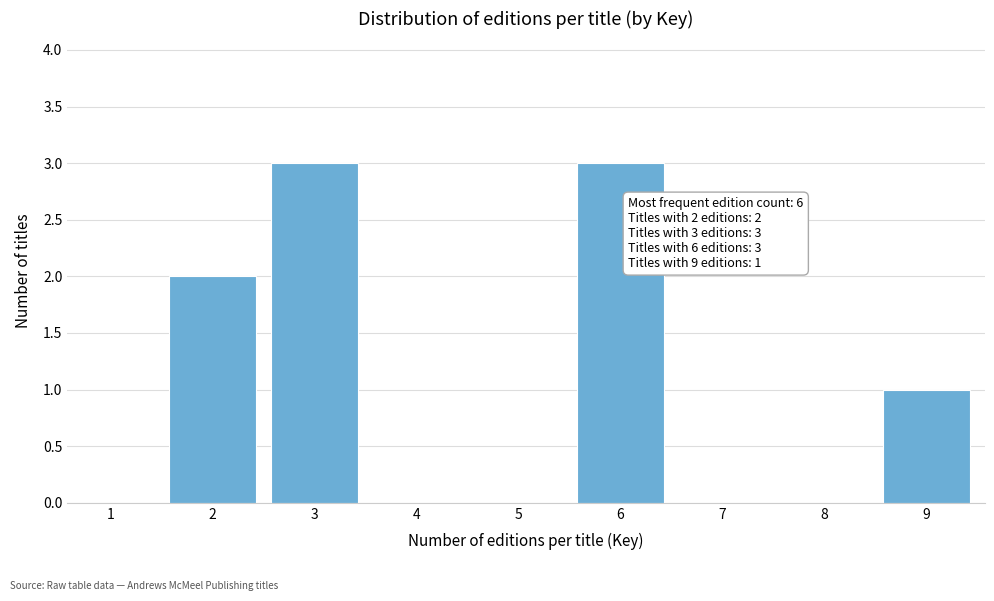

Reading left to right, extract all data points from this chart.

1=0	2=2	3=3	4=0	5=0	6=3	7=0	8=0	9=1